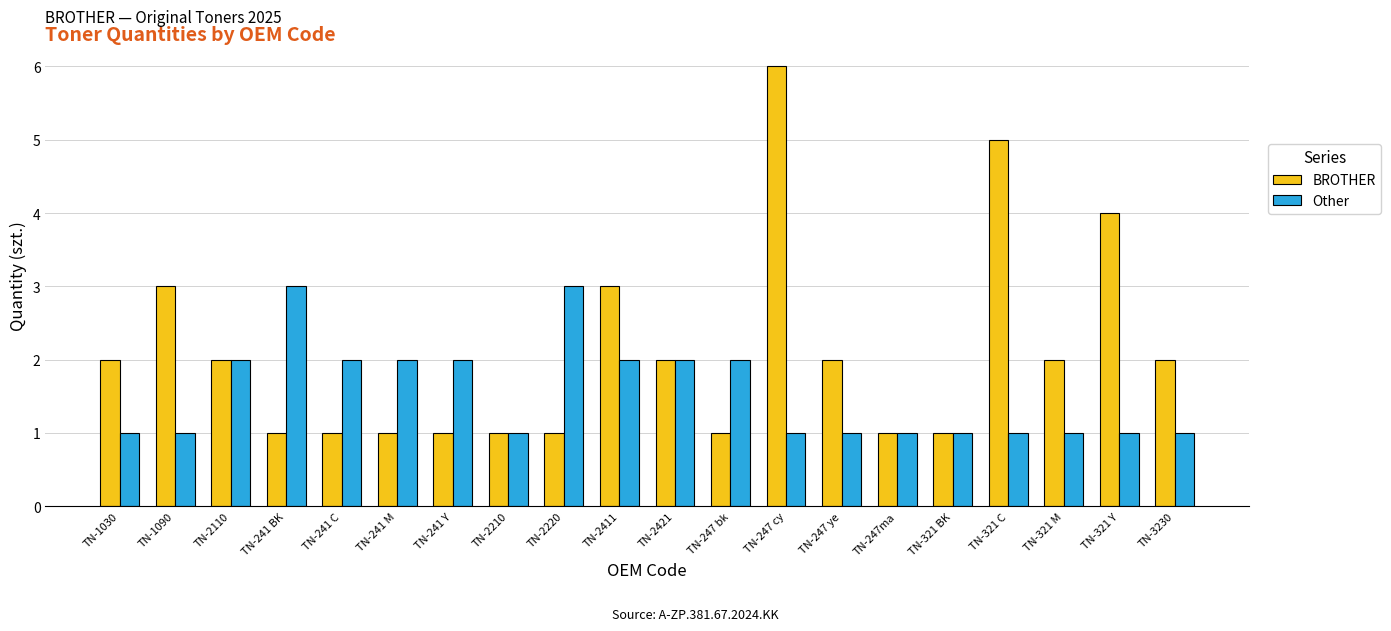

The value of BROTHER at TN-1030 is 2. True or false?

True